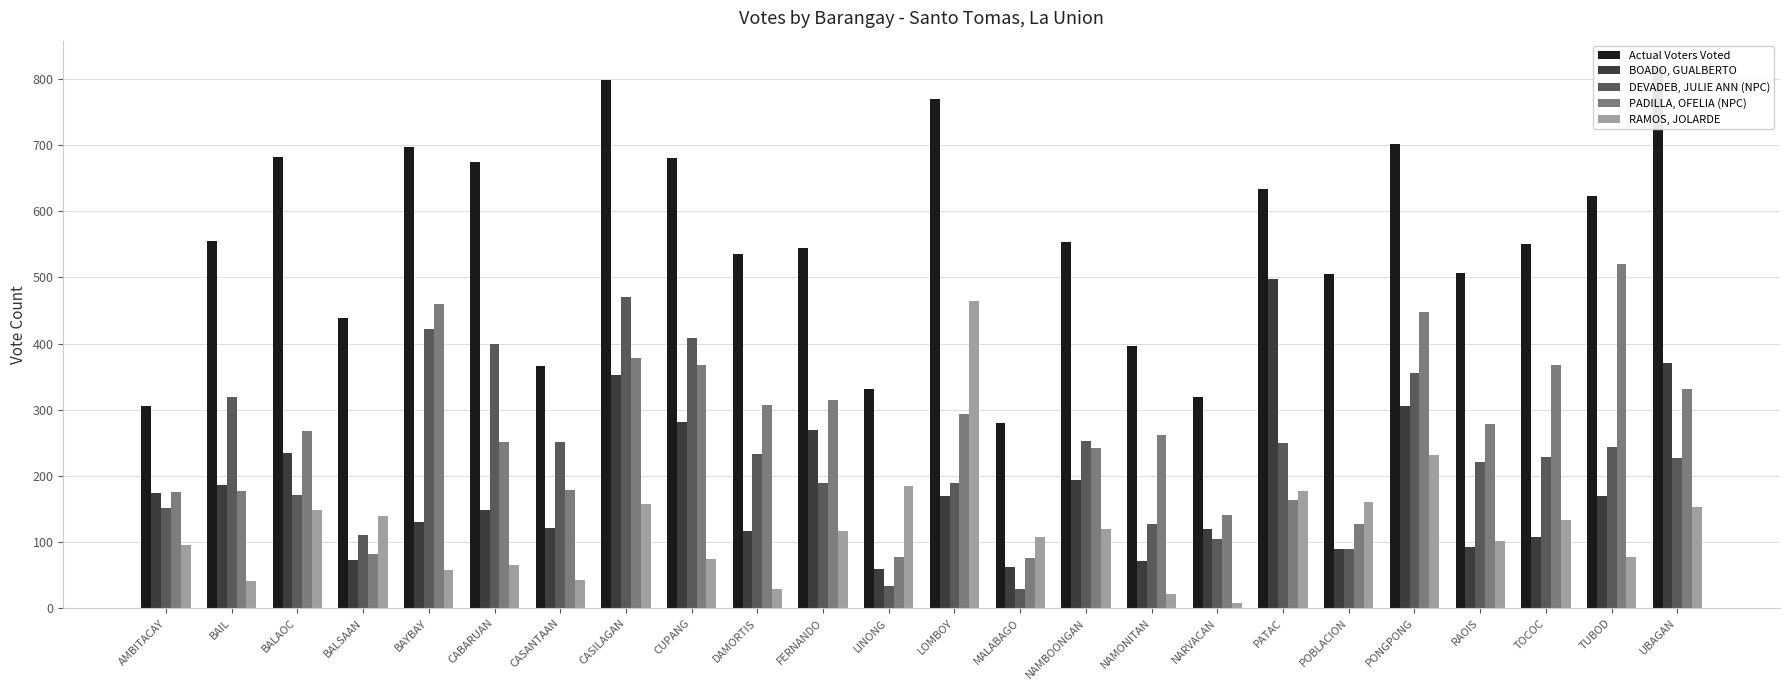

What is the sum of the RAMOS, JOLARDE values at CASILAGAN and DAMORTIS?

186